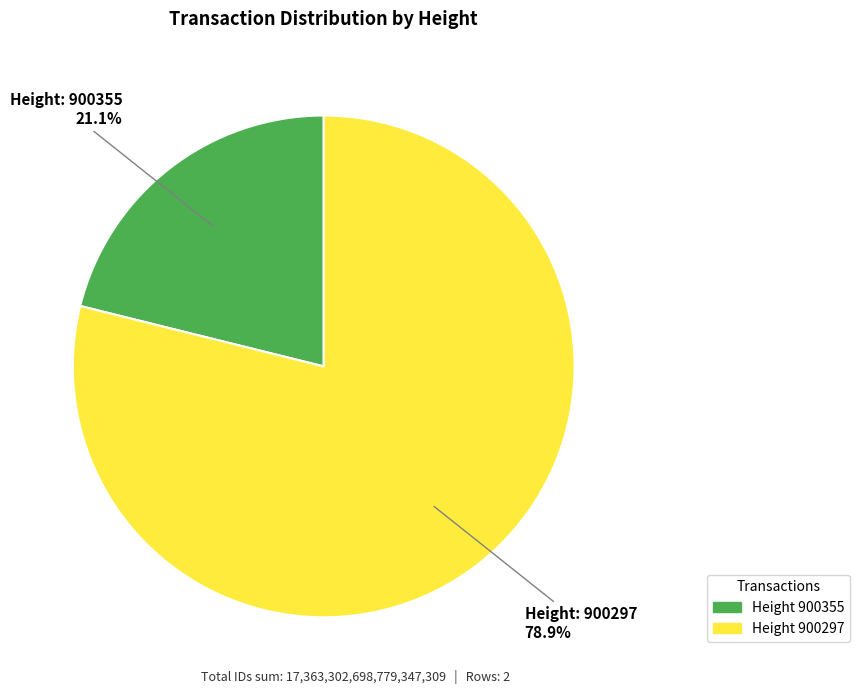

Is there any slice that represents more than half of the pie?

Yes